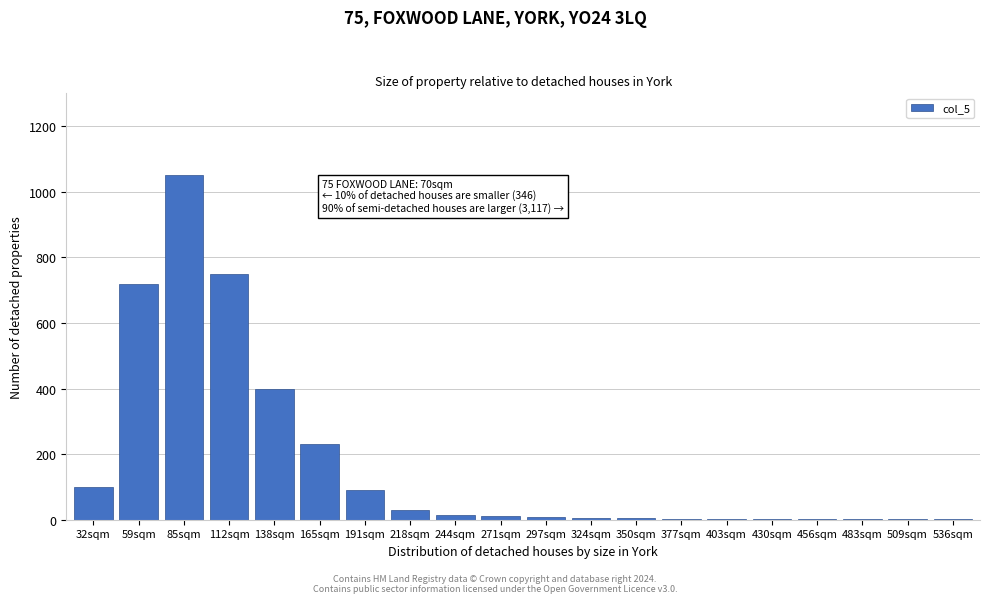

The chart shows a value of 1050 at 85sqm. True or false?

True